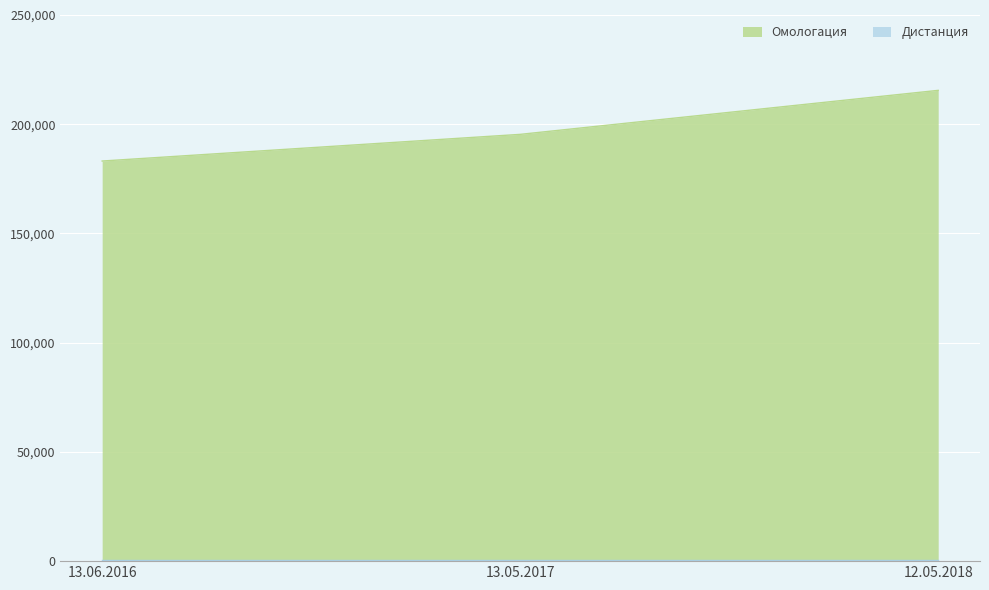

What is the greatest value displayed?

215505